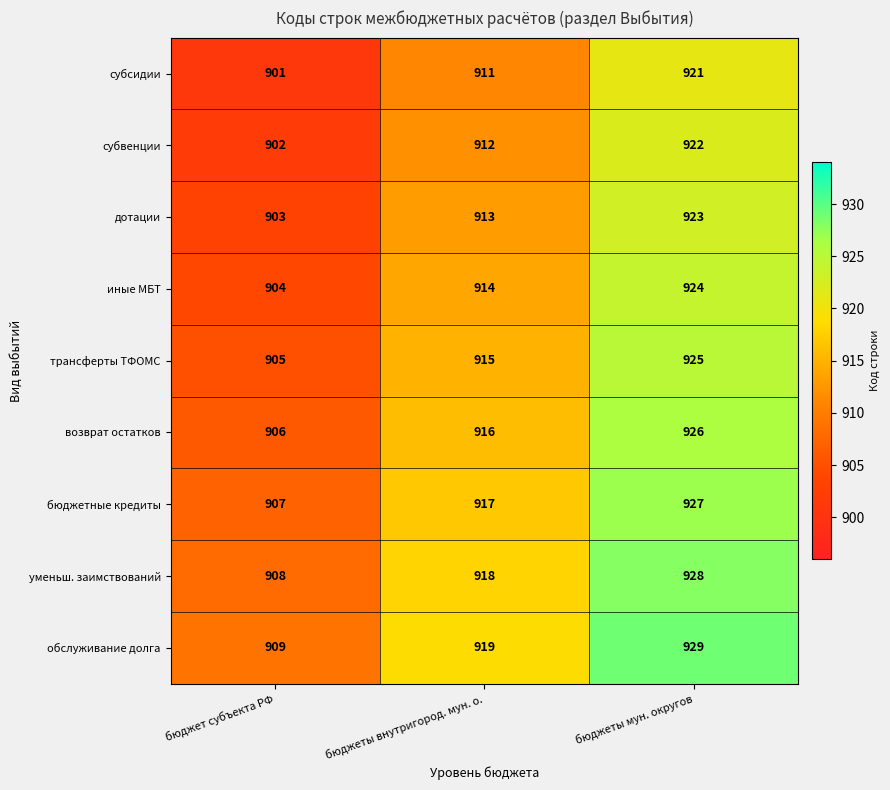

Count the иные МБТ values in the range 904 to 924.

3